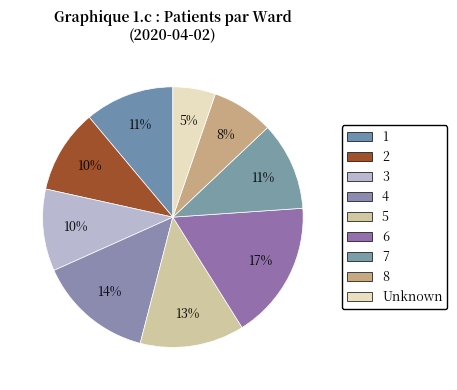

How much of the chart is everything except 4?

85.7%